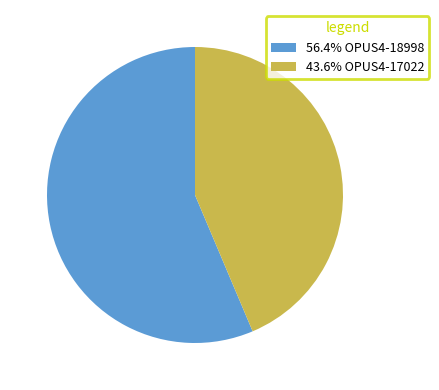

Is 43.6% OPUS4-17022 the majority of the pie?

No